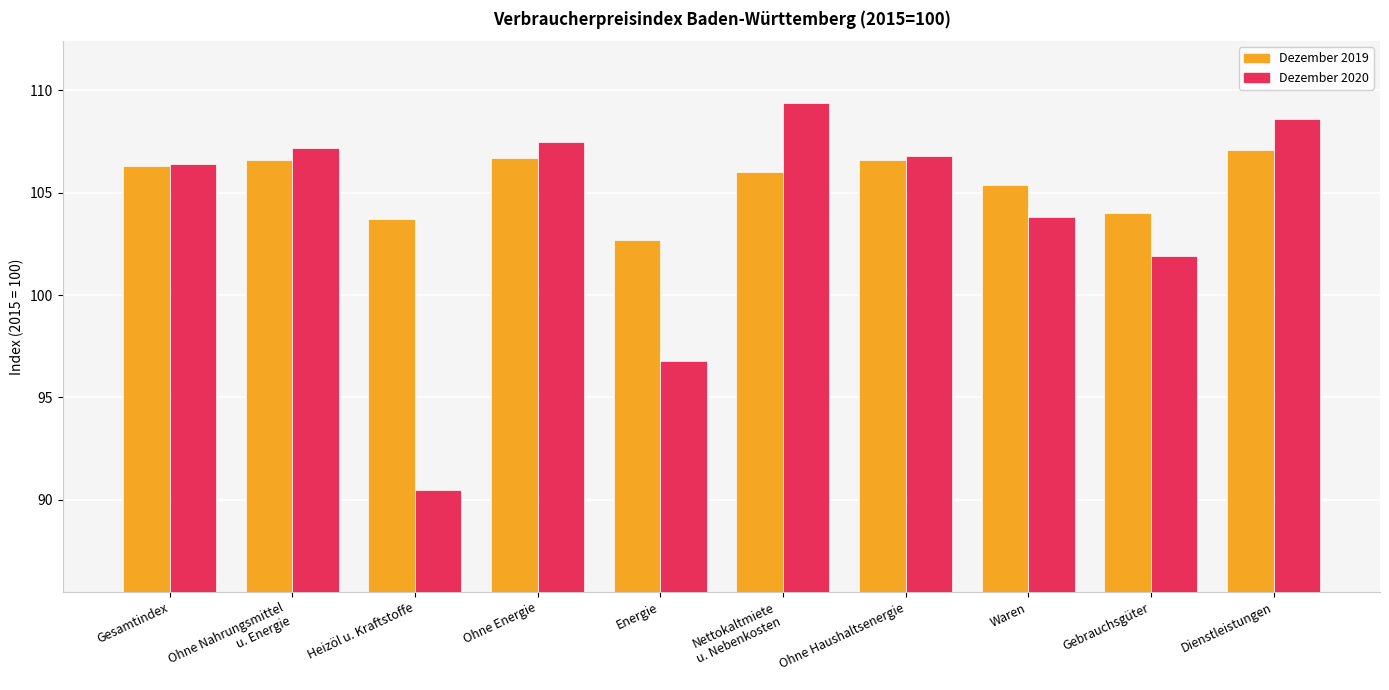

What value does the Dezember 2020 series have at Gebrauchsgüter?

101.9